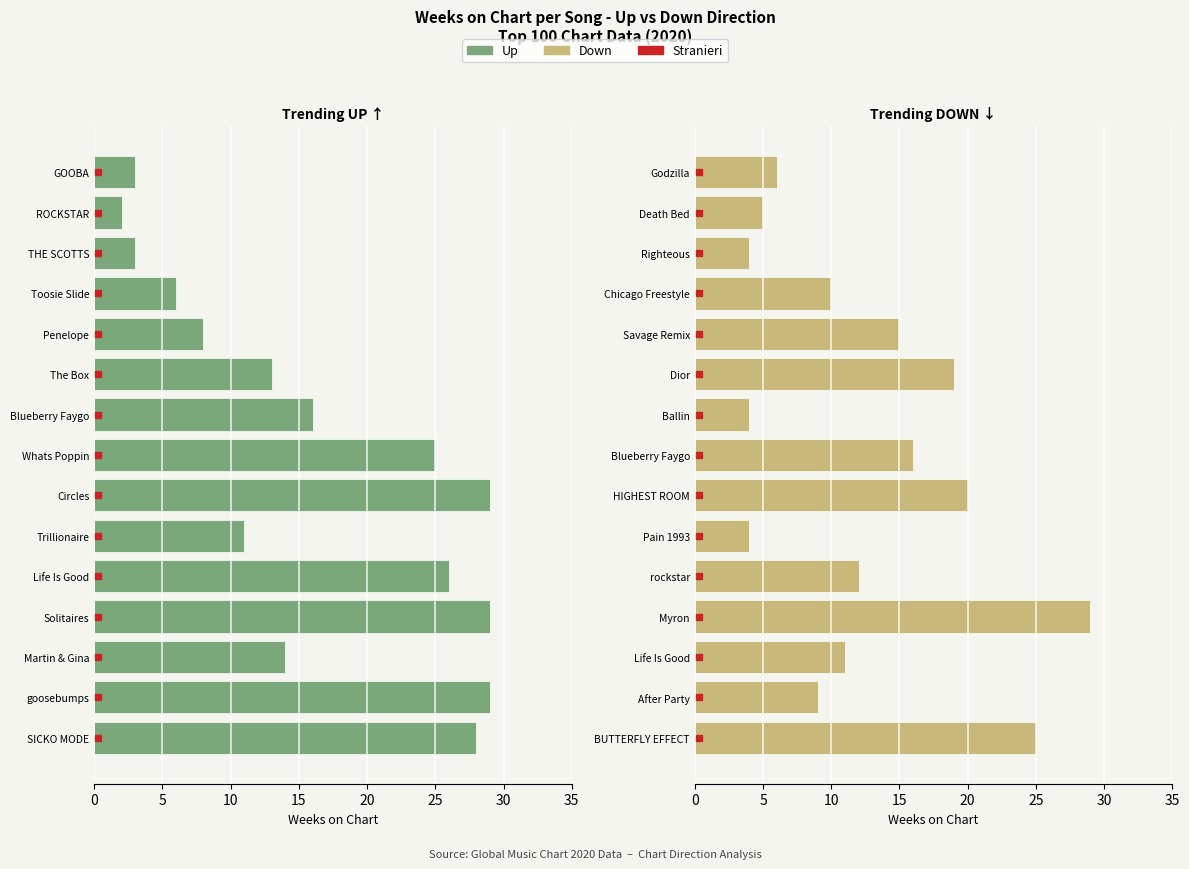

At how many categories does at least one series exceed 28?

3